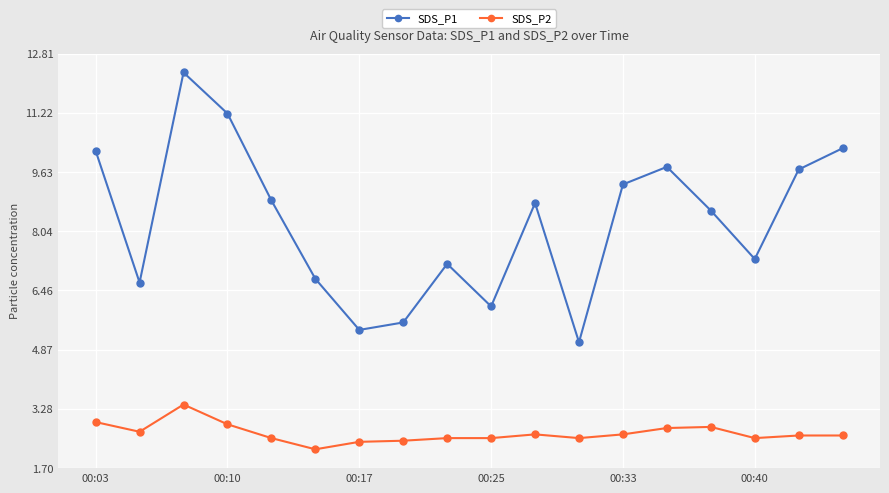

What is the smallest value displayed?

2.2